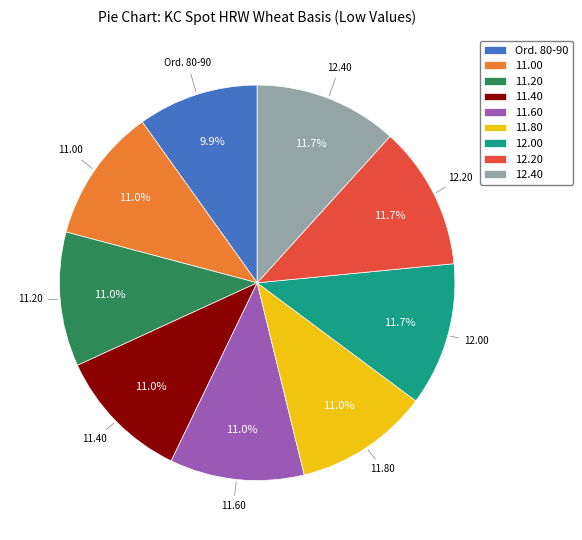

Which has a higher value, 12.20 or 11.20?

12.20